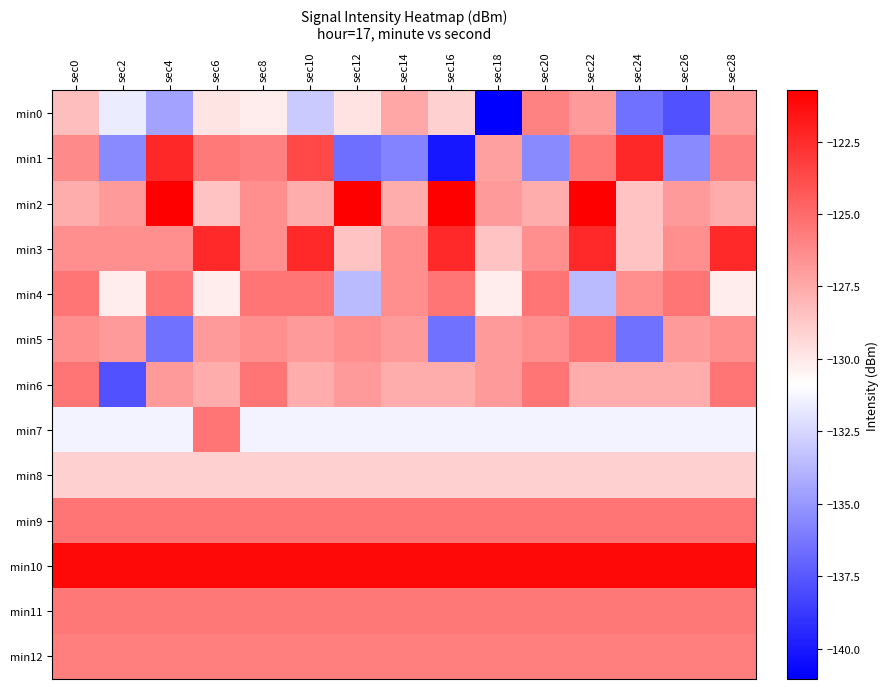

Which has a higher value, sec6 or sec26?

sec6